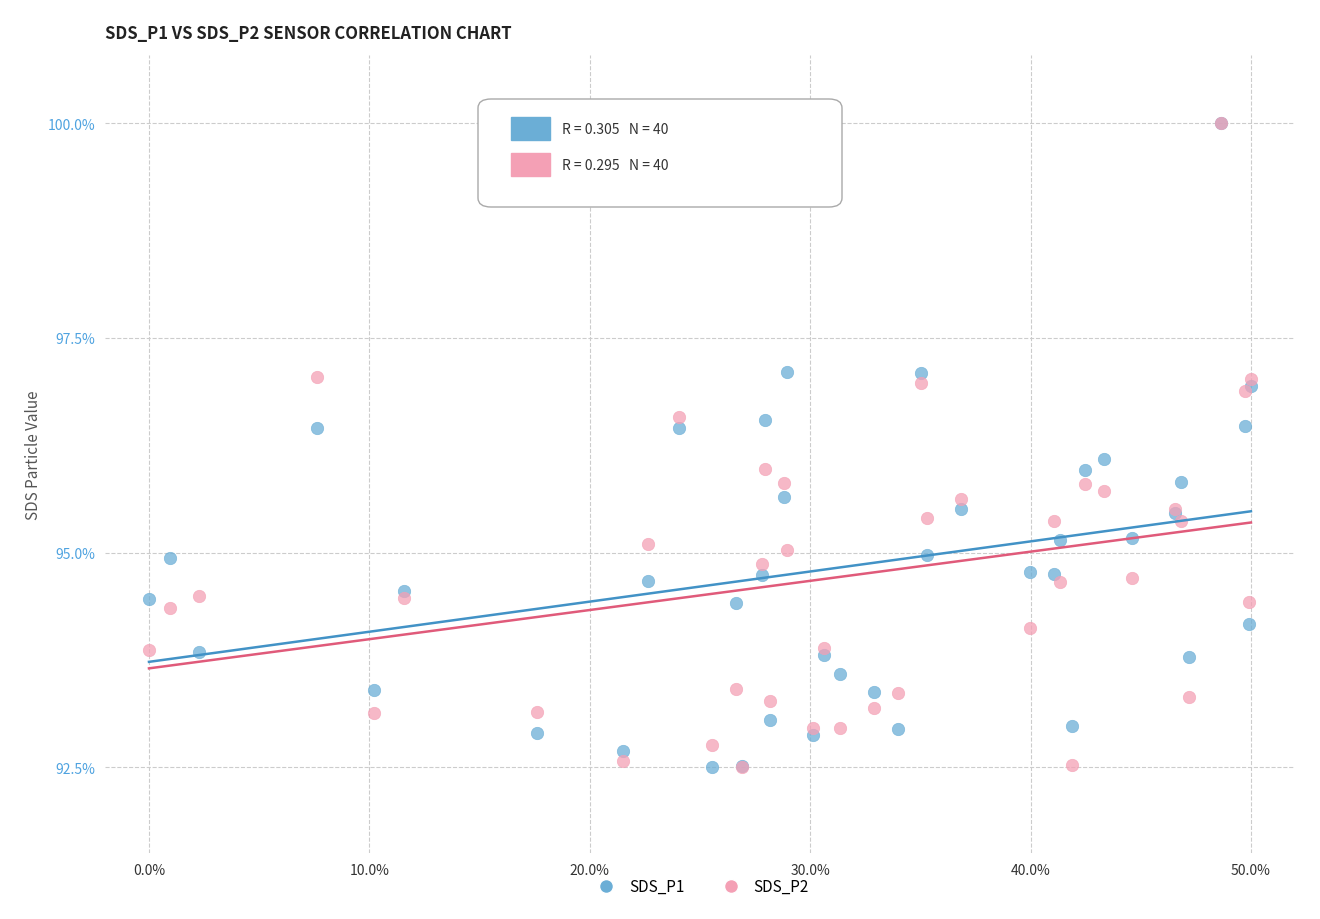

What are all the series names shown in the legend?

SDS_P1, SDS_P2